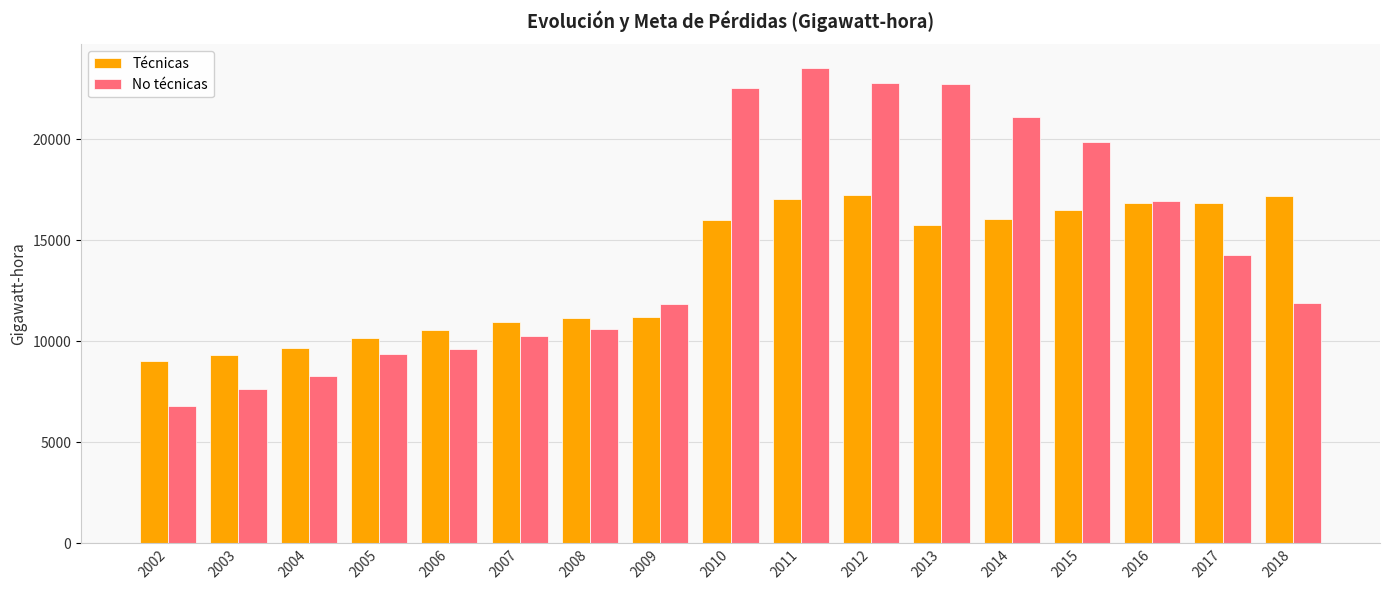

What is the greatest value displayed?

23529